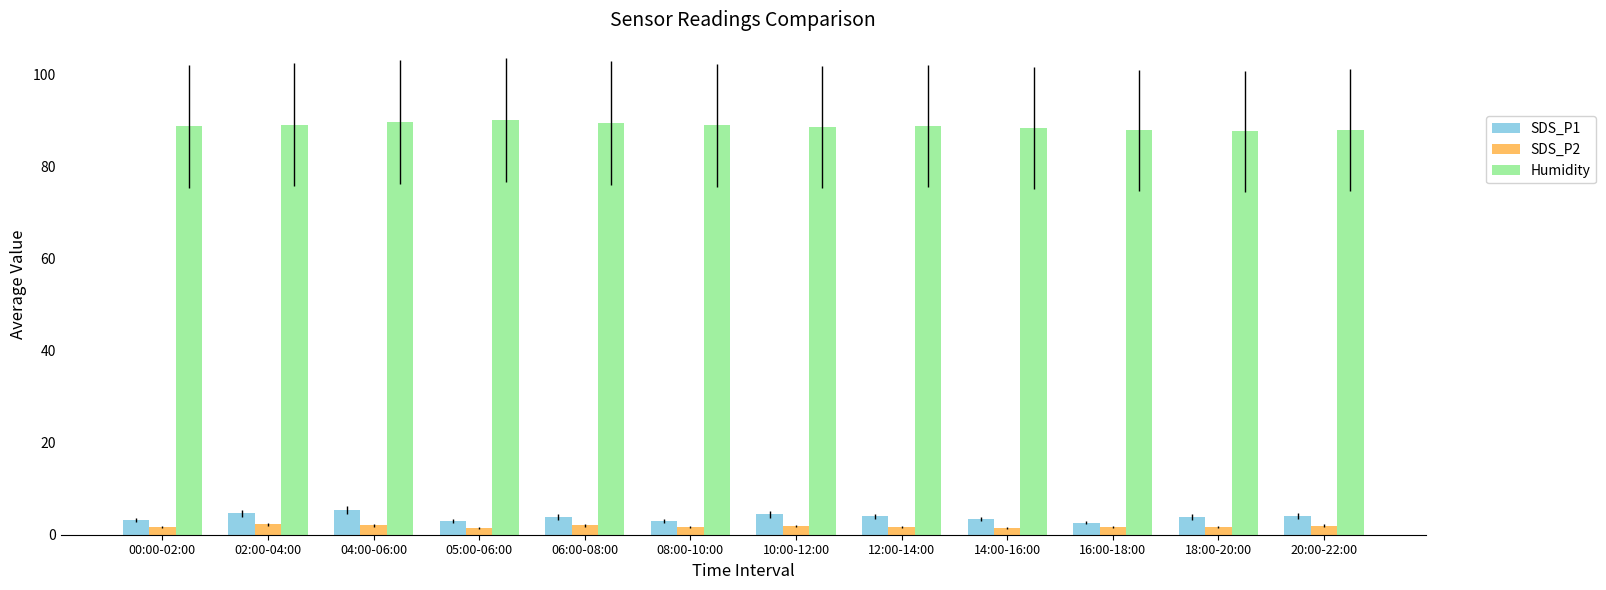

What is the value of the SDS_P1 bar at the 8th from the left?

4.0